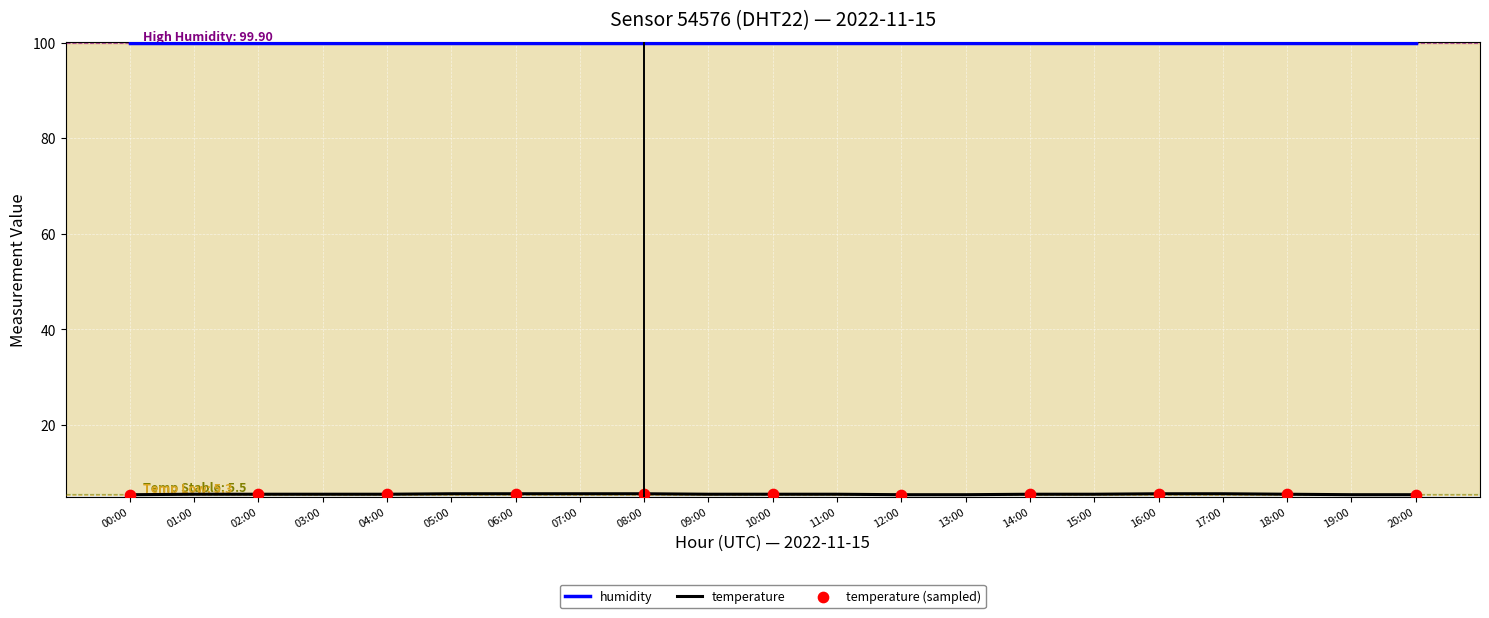

What is the difference between the highest and lowest values at 04:00?

94.4